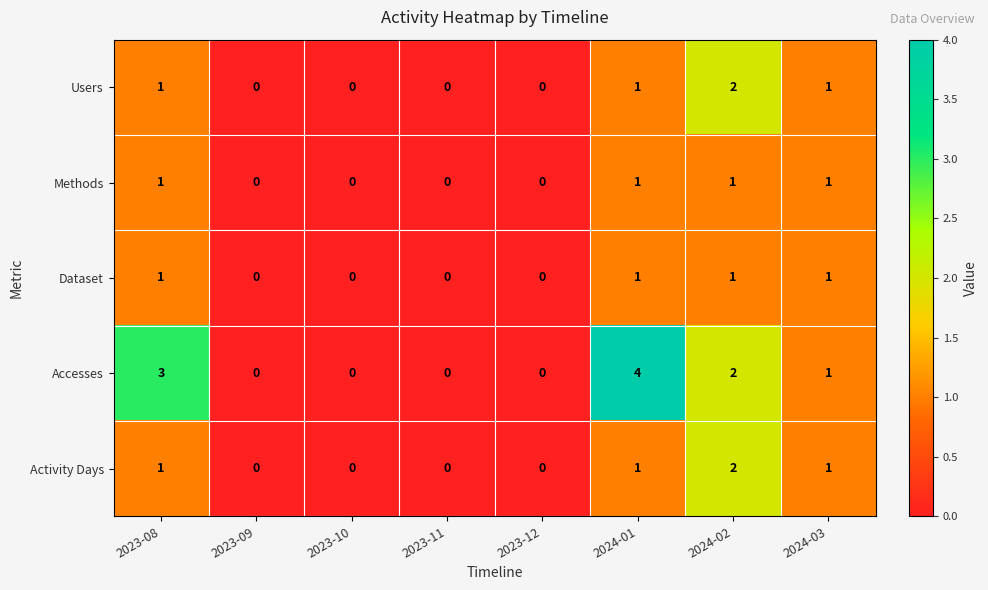

How many Methods values are between 0 and 1?

8